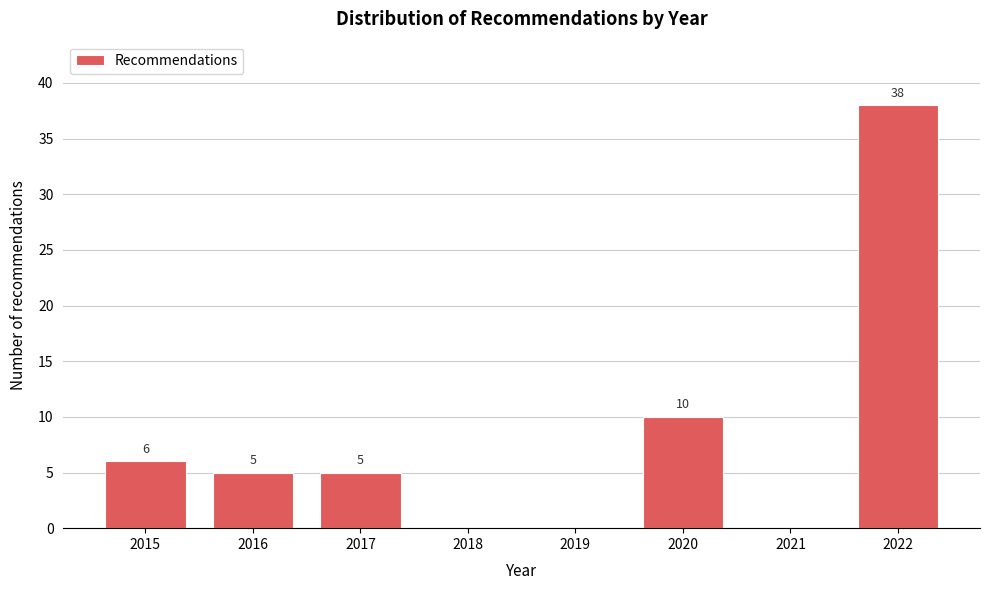

Reading left to right, list all the values displayed in this chart.

2015=6	2016=5	2017=5	2018=0	2019=0	2020=10	2021=0	2022=38